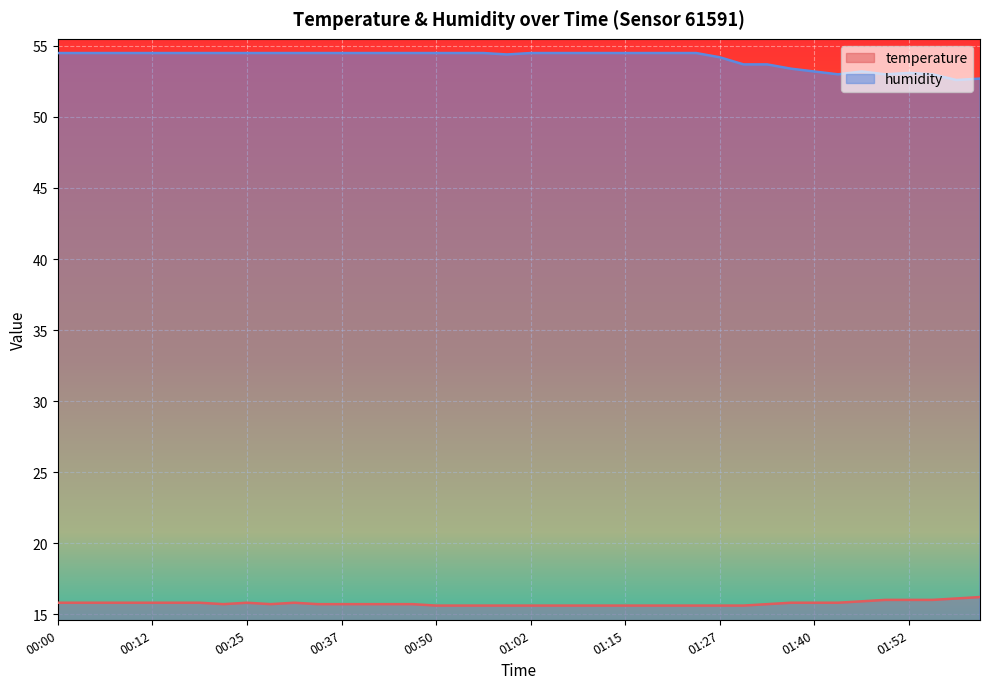

Reading right to left, transcribe all the data shown in this chart.

temperature: 16.2	16.1	16.0	16.0	16.0	15.9	15.8	15.8	15.8	15.7	15.6	15.6	15.6	15.6	15.6	15.6	15.6	15.6	15.6	15.6	15.6	15.6	15.6	15.6	15.7	15.7	15.7	15.7	15.7	15.8	15.7	15.8	15.7	15.8	15.8	15.8	15.8	15.8	15.8	15.8
humidity: 52.7	52.6	53.0	53.1	53.0	53.2	53.0	53.2	53.4	53.7	53.7	54.2	54.5	54.5	54.5	54.5	54.5	54.5	54.5	54.5	54.4	54.5	54.5	54.5	54.5	54.5	54.5	54.5	54.5	54.5	54.5	54.5	54.5	54.5	54.5	54.5	54.5	54.5	54.5	54.5